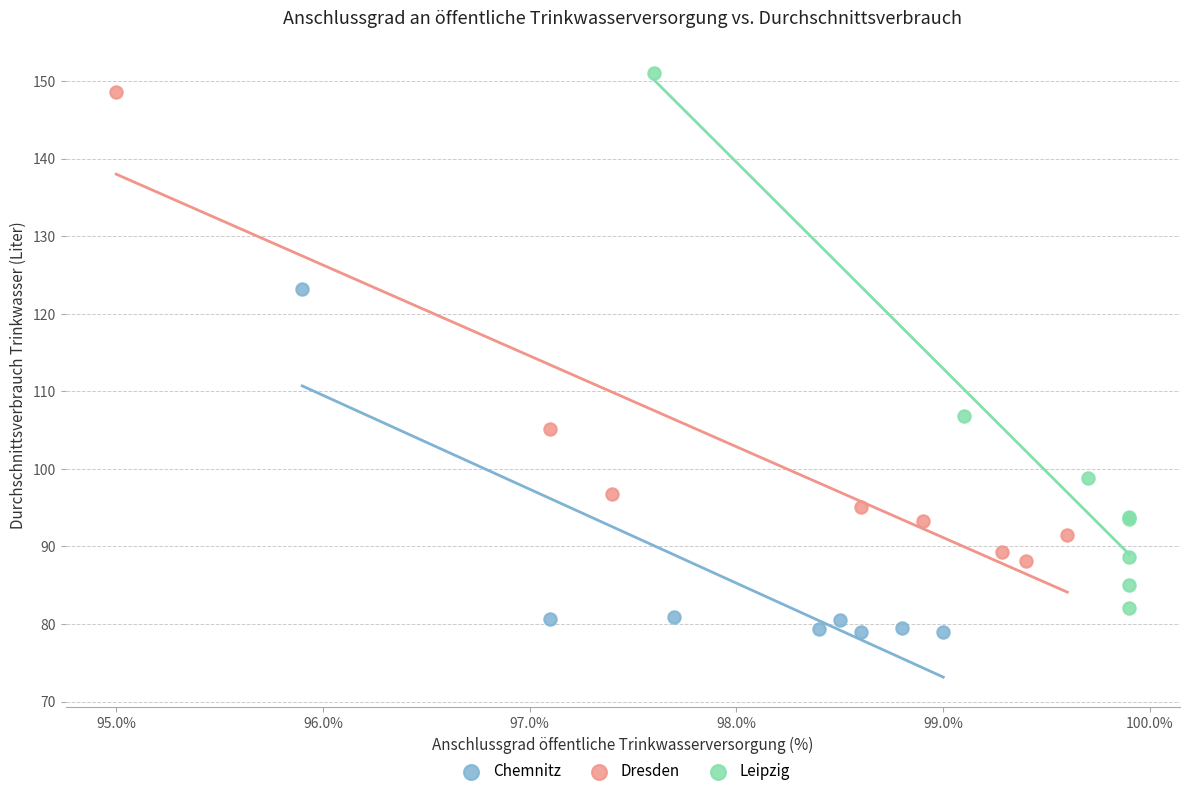

Which series reaches the maximum Y coordinate?

Leipzig